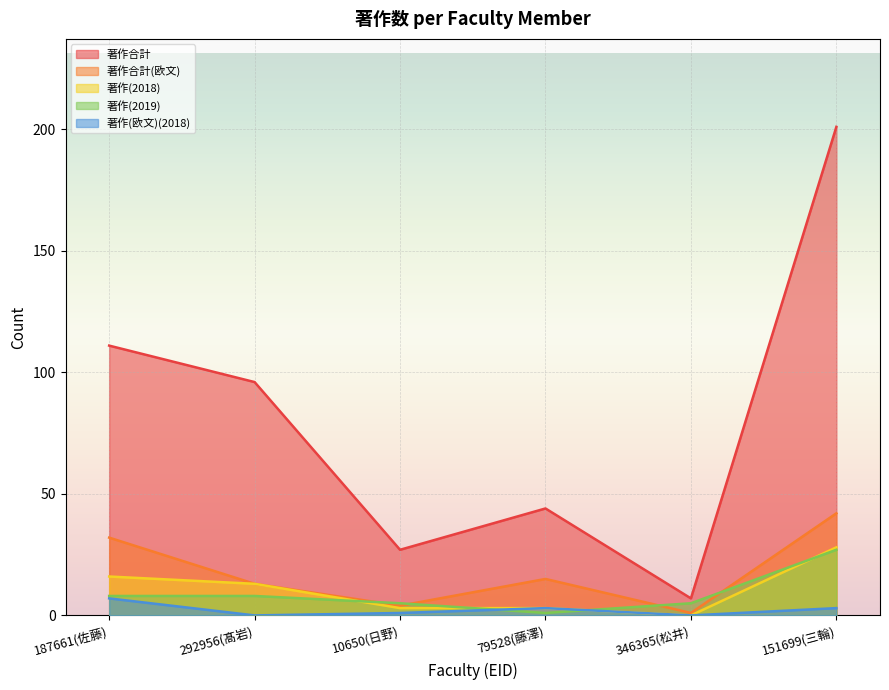

How many values in the 著作合計(欧文) series are below 15?

3